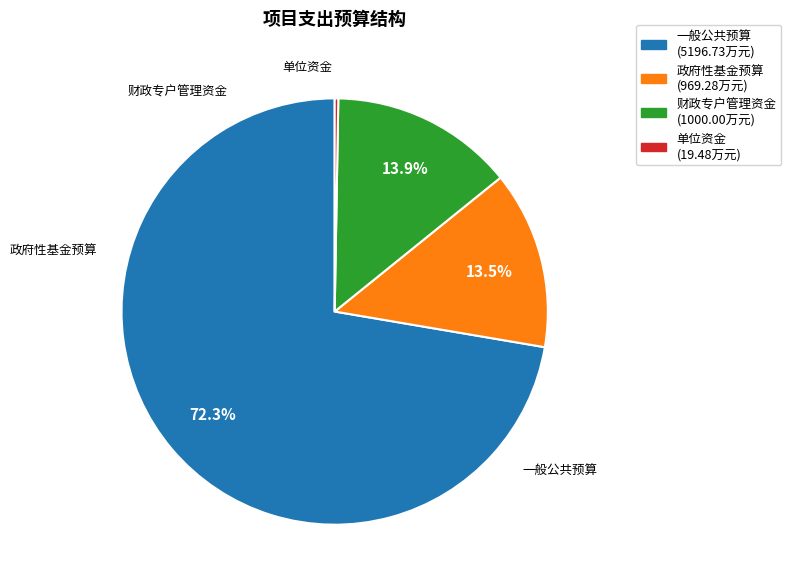

What is the ratio of the value at 政府性基金预算 to the value at 财政专户管理资金?

1.0